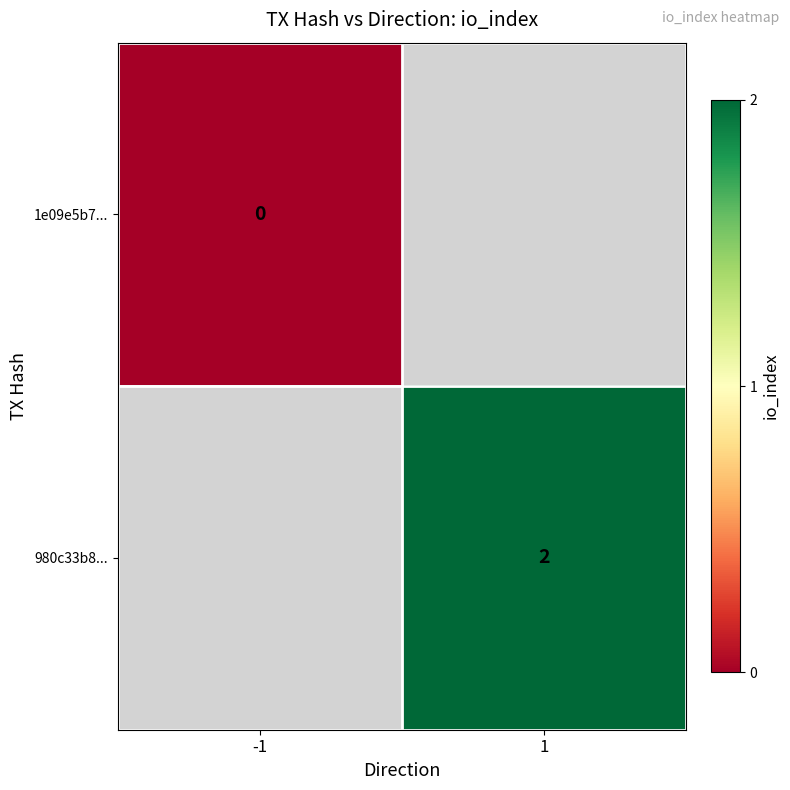

The value of 980c33b8... at 1 is 1. True or false?

False